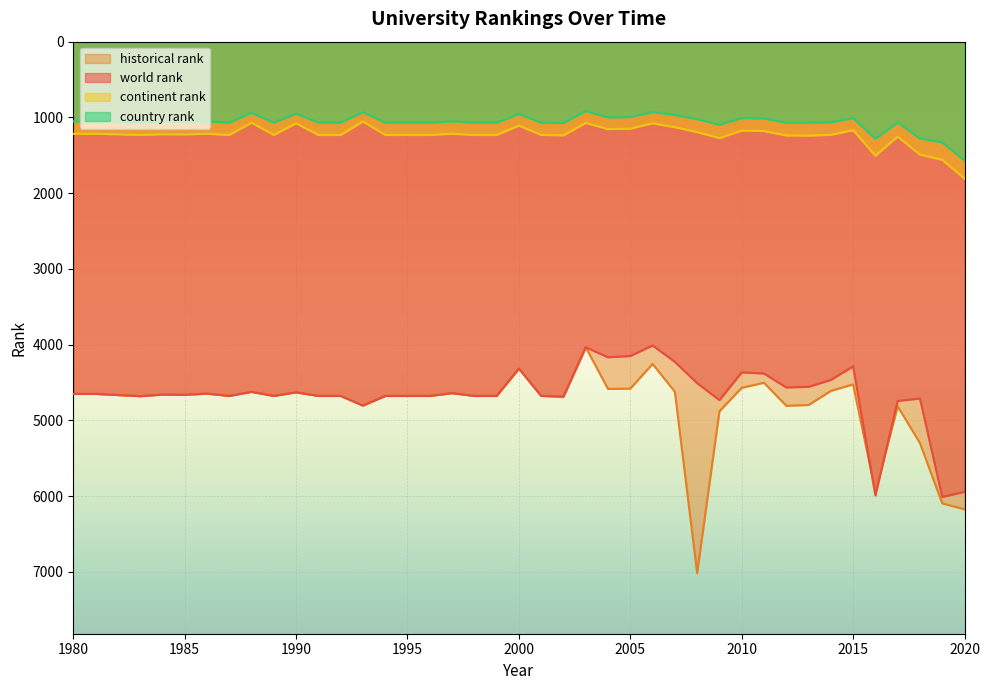

Is it true that country rank equals 1069 at 2012?

True